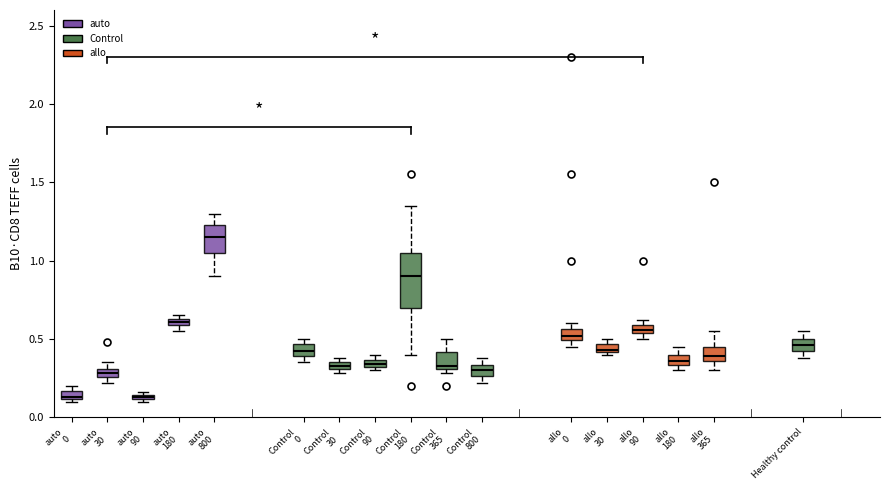

Which box is the tallest, from its lower edge to its upper edge?

Control 180